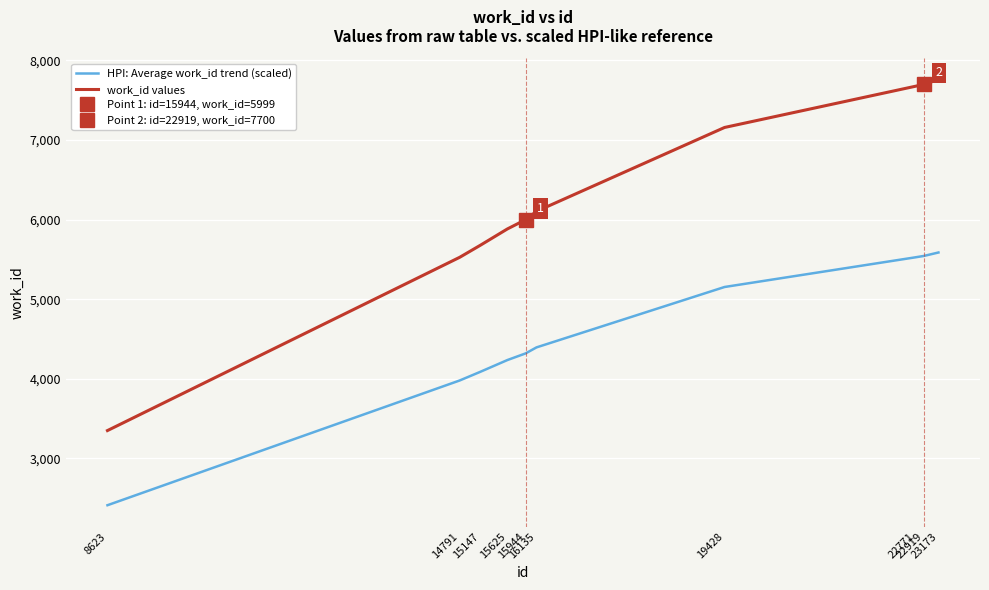

Rank the series by their average value, from highest to lowest.

work_id values, HPI: Average work_id trend (scaled)